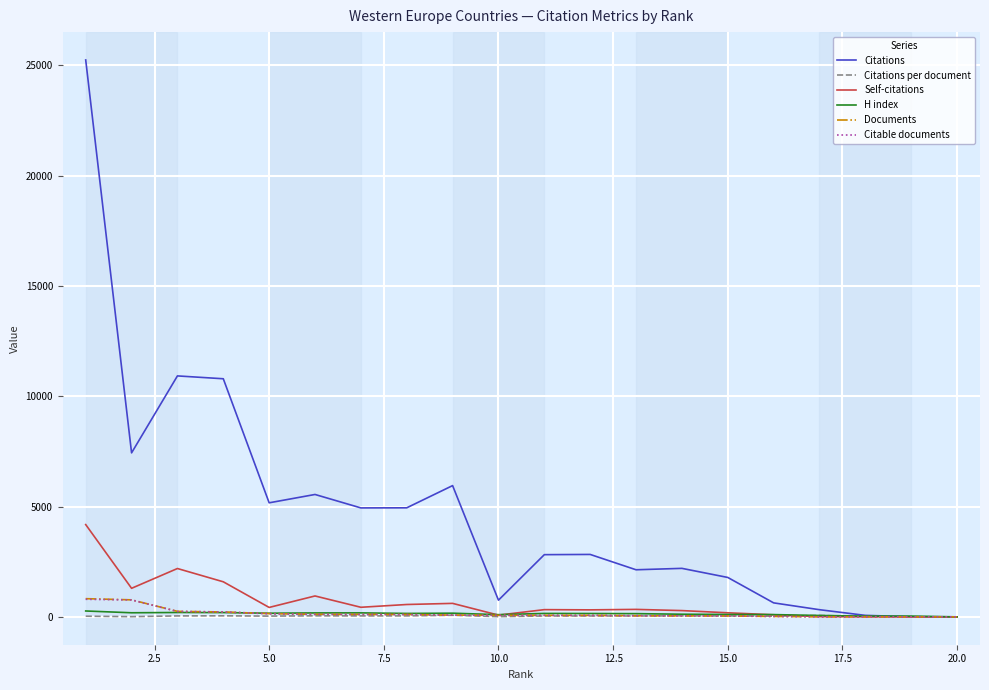

After their last crossing, which series has the higher values: Documents or Citations?

Documents